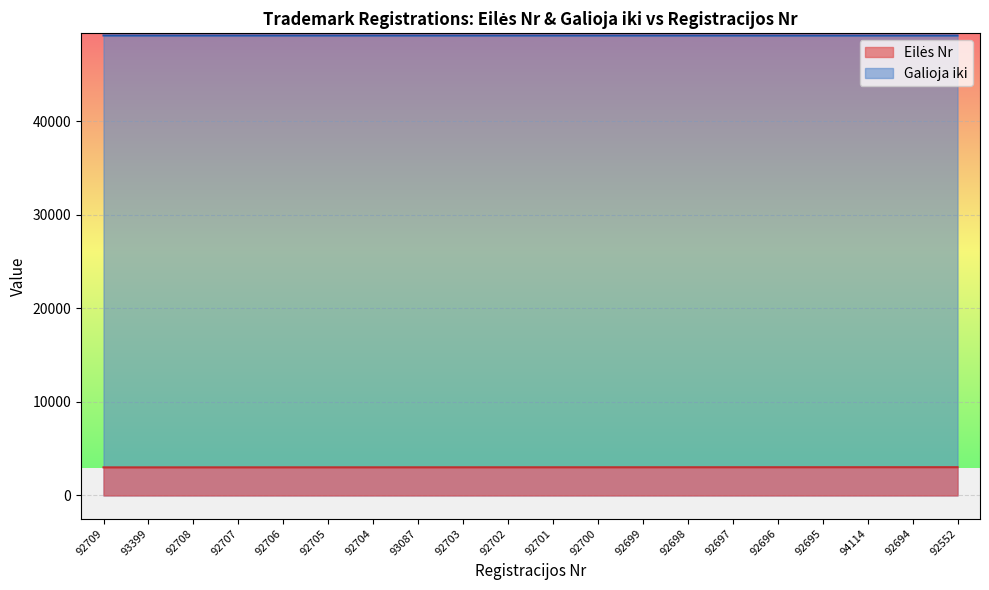

Rank the series by their average value, from lowest to highest.

Eilės Nr, Galioja iki